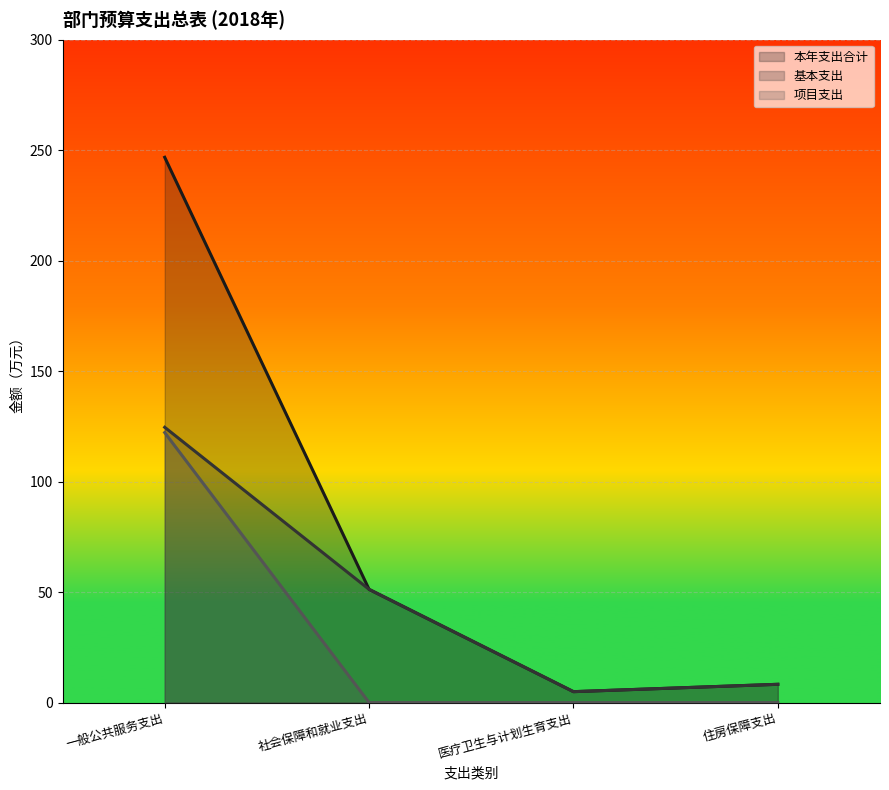

What are all the series names shown in the legend?

本年支出合计, 基本支出, 项目支出